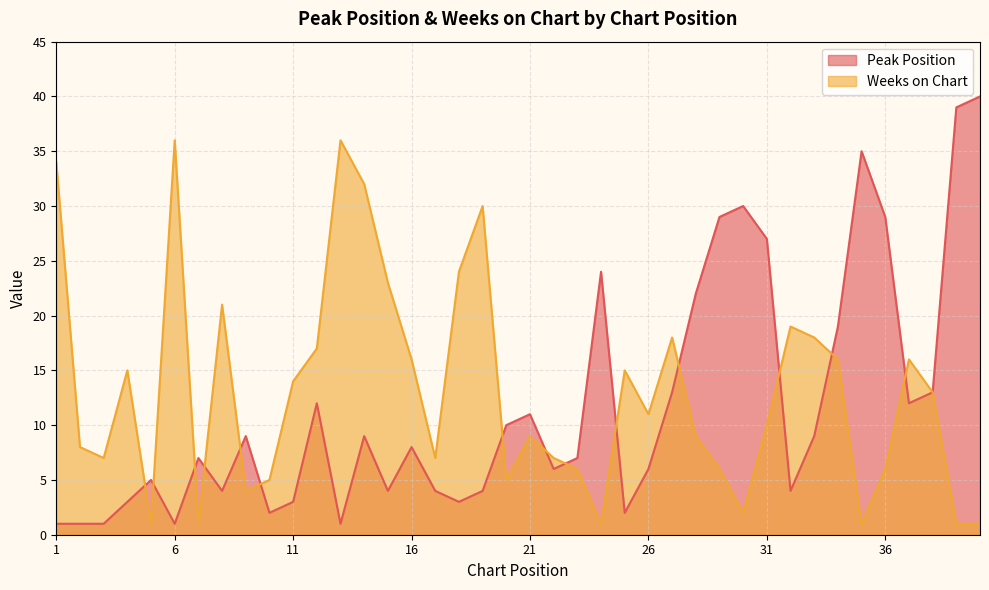

At which label is Peak Position closest to 20?

34